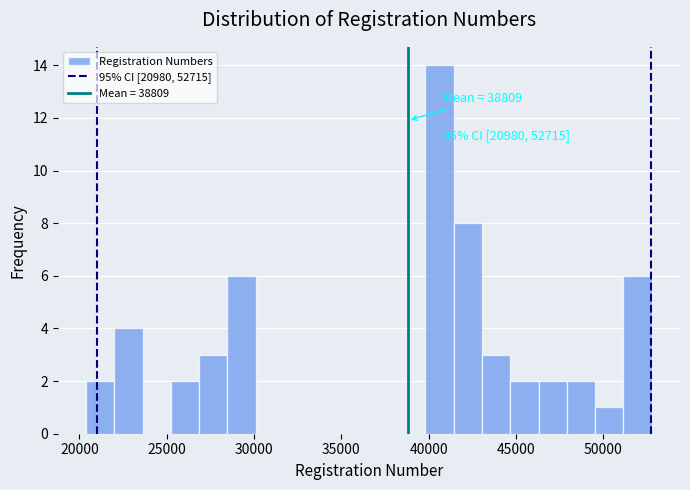

Around what value on the x-axis is the tallest bar? Give the approximate position of its centre, as read against the axis.

40500